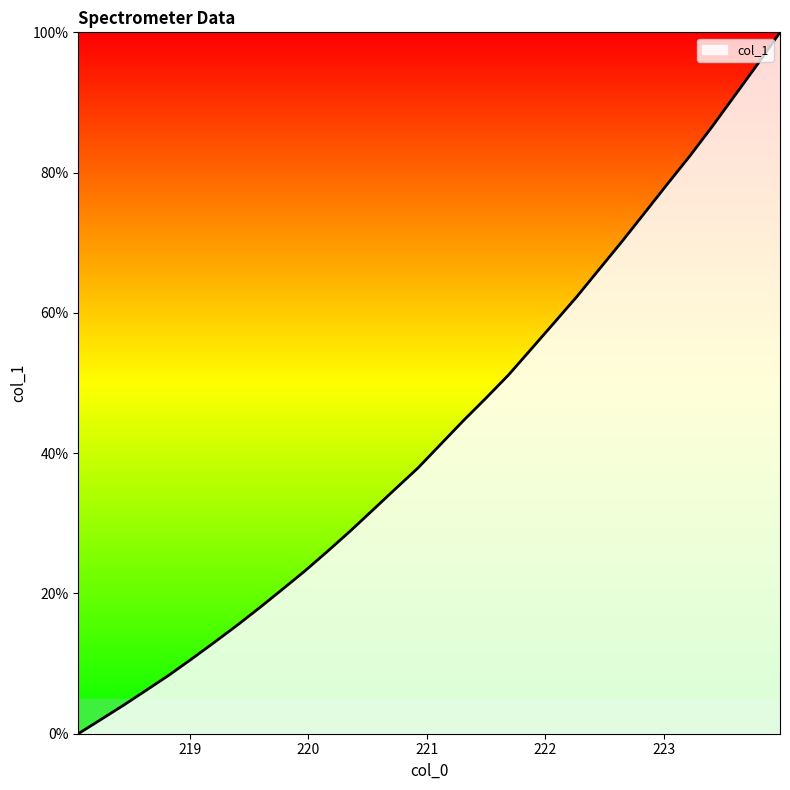

What is the difference between the maximum and minimum values?

100.0